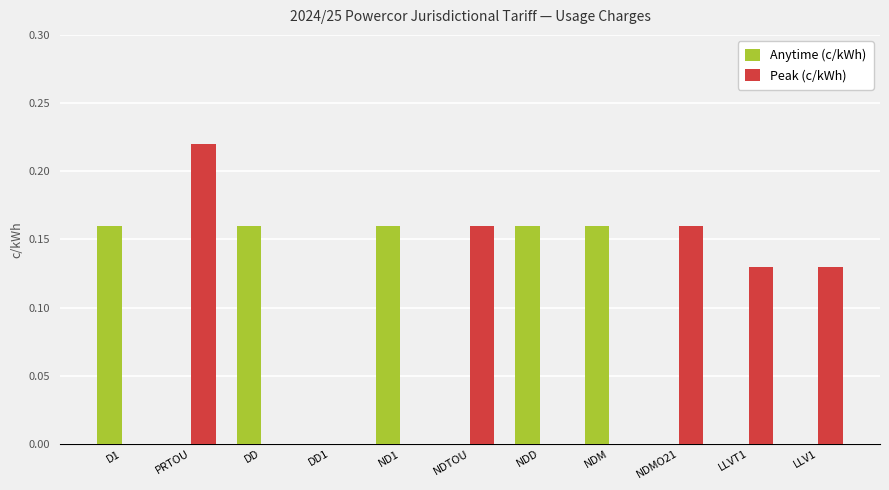

The value of Peak (c/kWh) at D1 is 0.0. True or false?

True